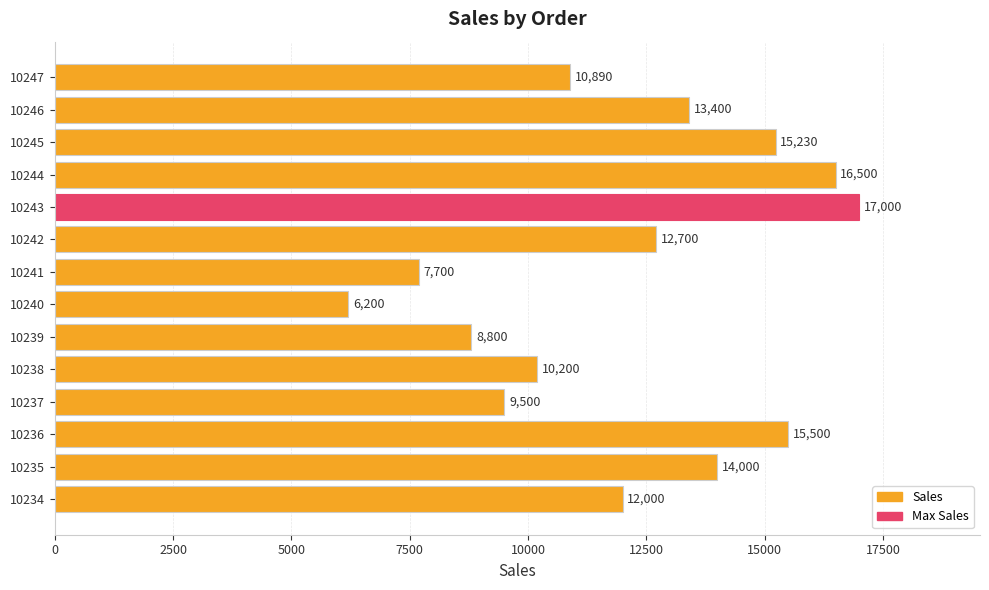

What is the sum of all values?

169620